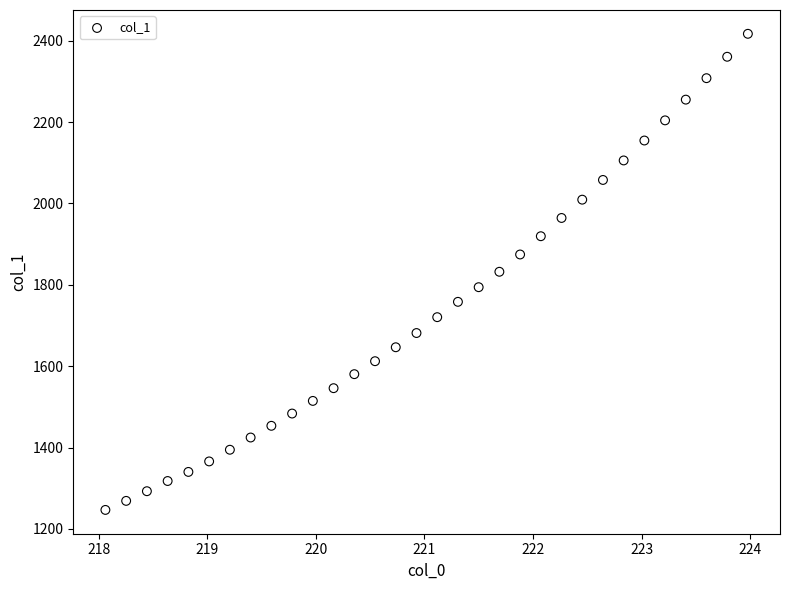

What is the range of X values (max minus min)?

5.9